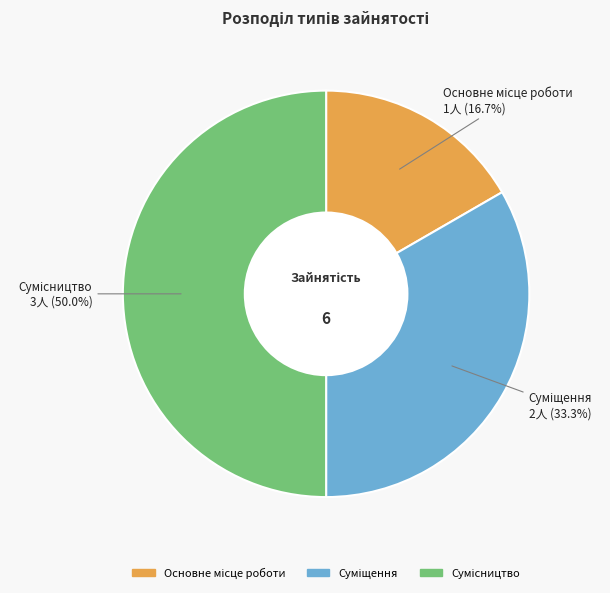

Rank the categories by value from lowest to highest.

Основне місце роботи, Суміщення, Сумісництво